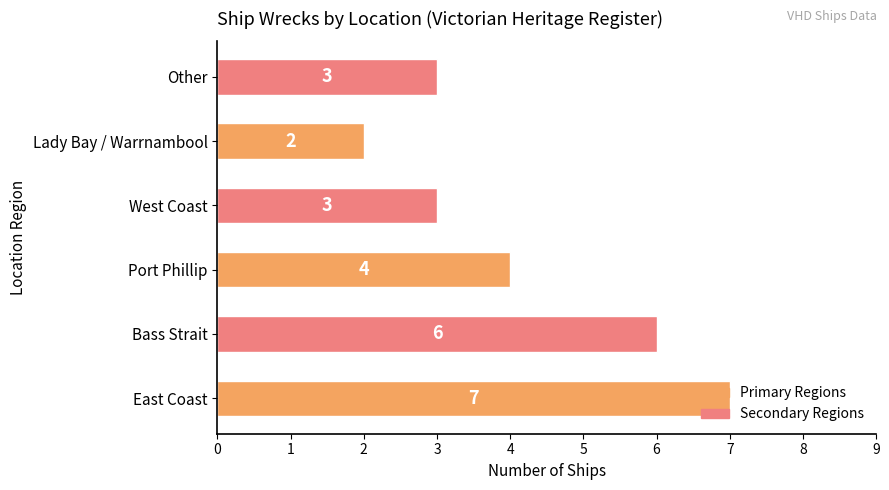

What is the greatest value displayed?

7